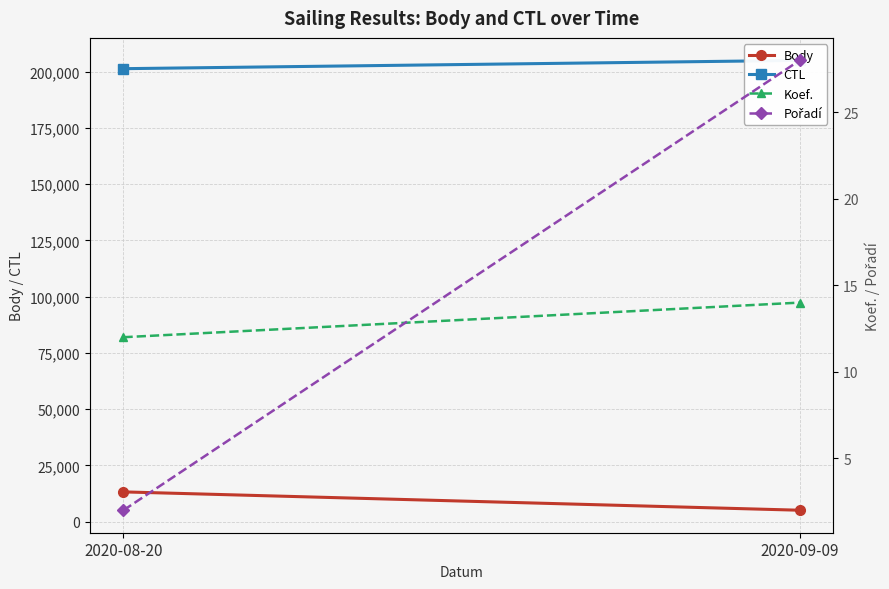

Reading right to left, what are all the values shown in this chart?

Body: 5060	13212
CTL: 205017	201329
Koef.: 14	12
Pořadí: 28	2